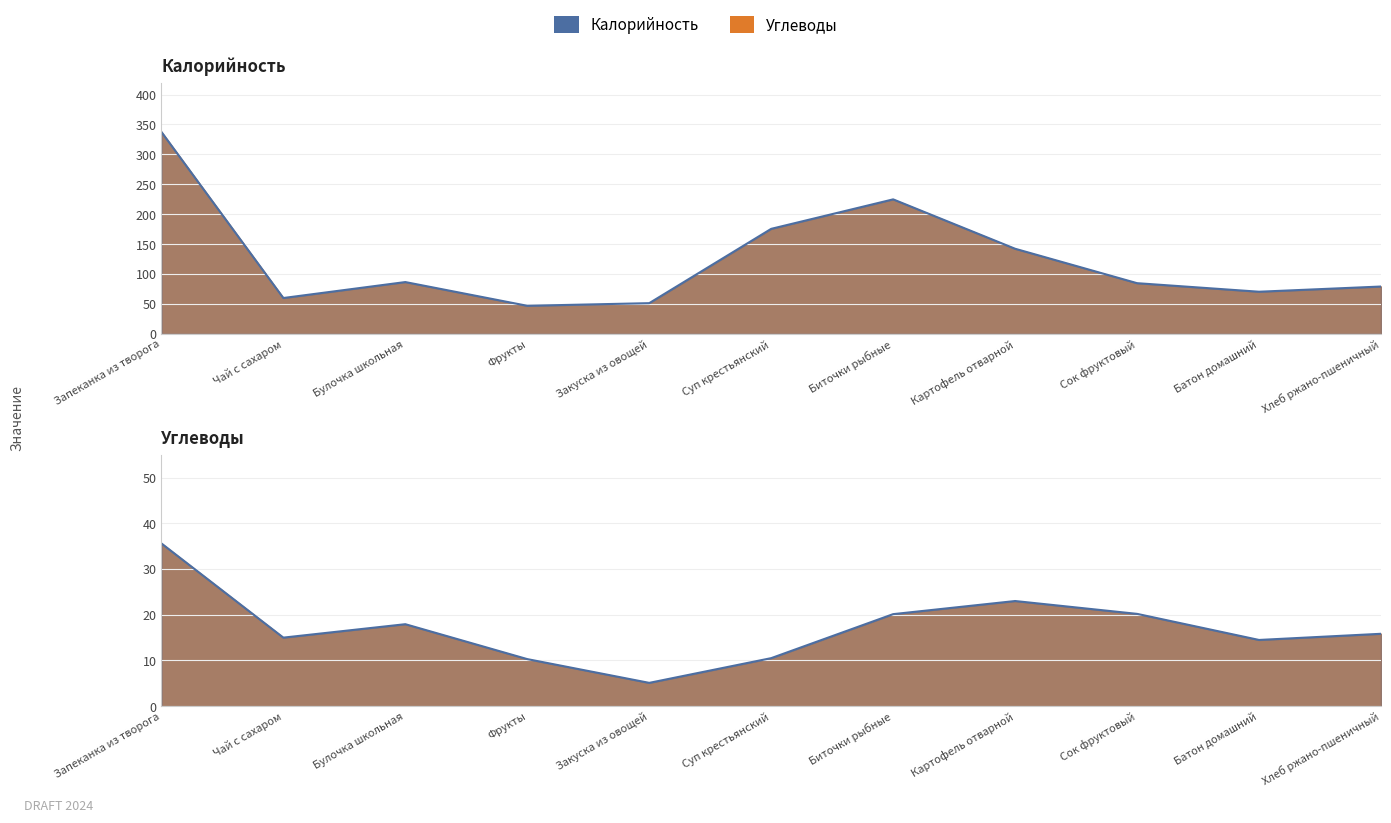

What is the sum of all Калорийность линия values?

1360.0